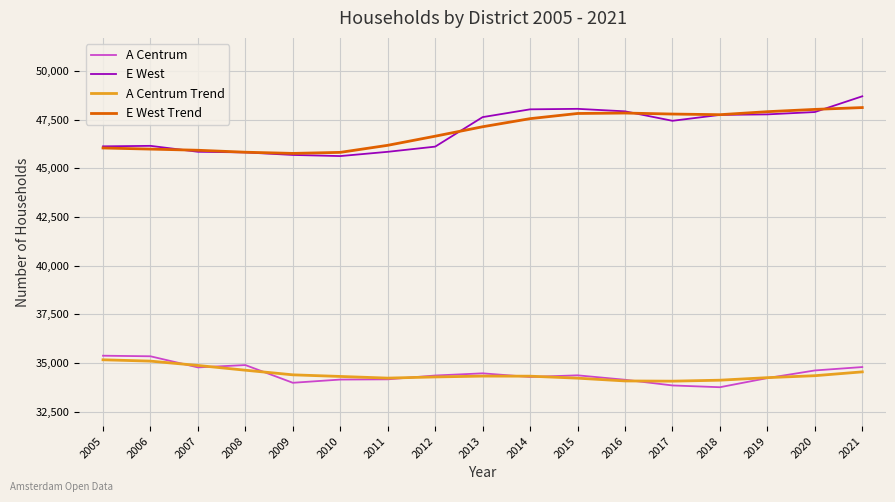

What is the total value across all series at 2016?

163973.6